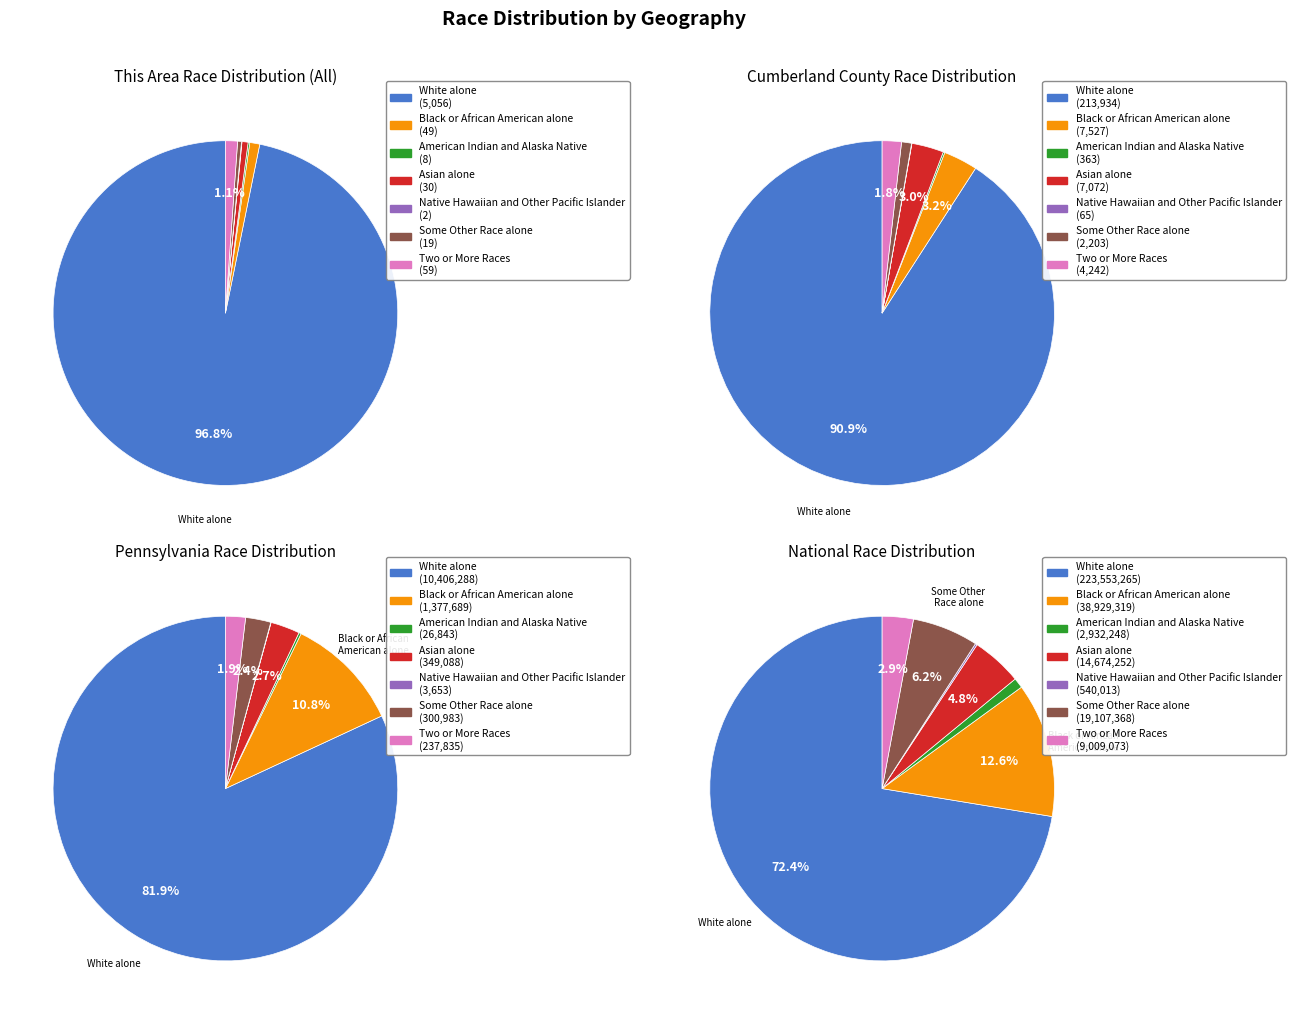

Which has a higher value, Some Other Race alone or Black or African American alone?

Black or African American alone